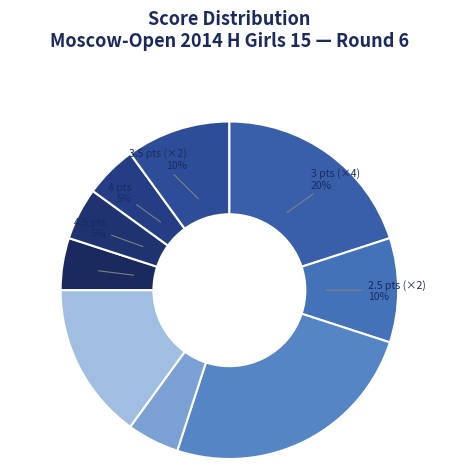

How many slices are in this pie chart?

9